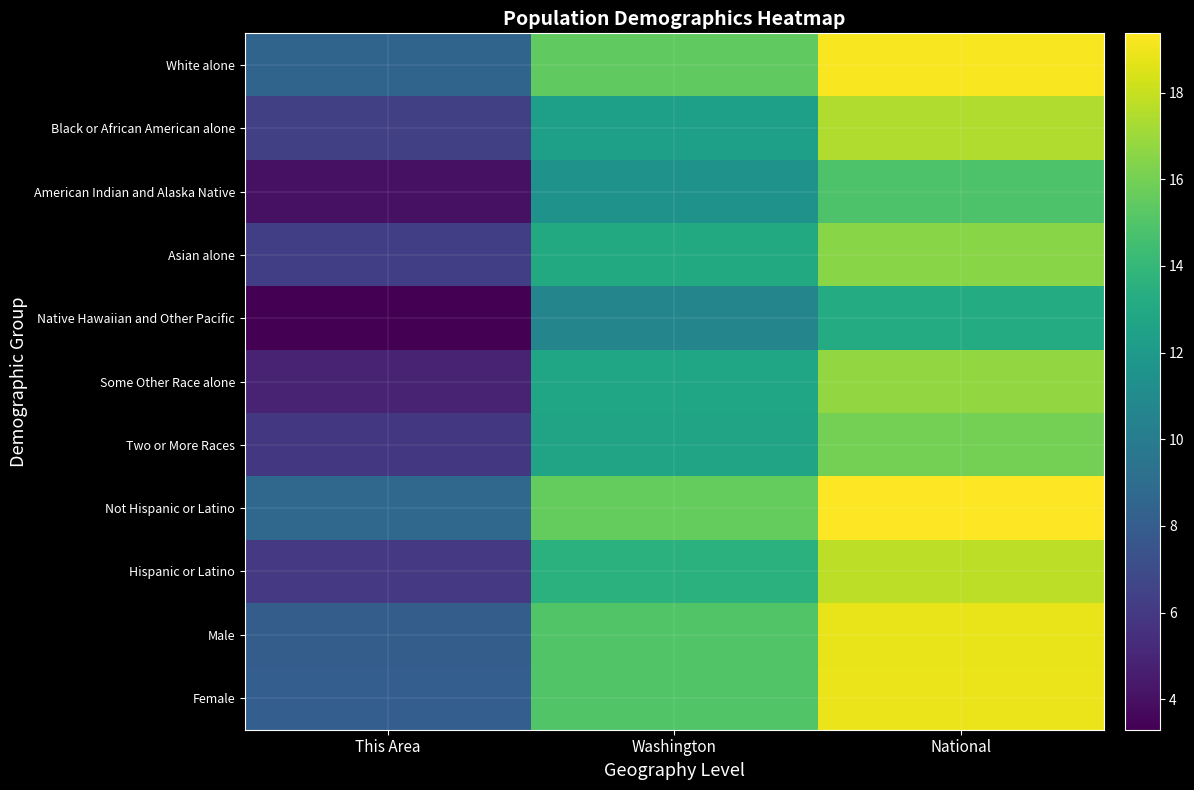

Reading right to left, list all the values displayed in this chart.

White alone: National=19.2	Washington=15.5	This Area=8.5
Black or African American alone: National=17.5	Washington=12.4	This Area=6.3
American Indian and Alaska Native: National=14.9	Washington=11.6	This Area=4.0
Asian alone: National=16.5	Washington=13.1	This Area=6.2
Native Hawaiian and Other Pacific: National=13.2	Washington=10.6	This Area=3.3
Some Other Race alone: National=16.8	Washington=12.8	This Area=4.9
Two or More Races: National=16.0	Washington=12.7	This Area=5.9
Not Hispanic or Latino: National=19.4	Washington=15.6	This Area=8.7
Hispanic or Latino: National=17.7	Washington=13.5	This Area=6.0
Male: National=18.8	Washington=15.0	This Area=8.0
Female: National=18.9	Washington=15.0	This Area=8.1